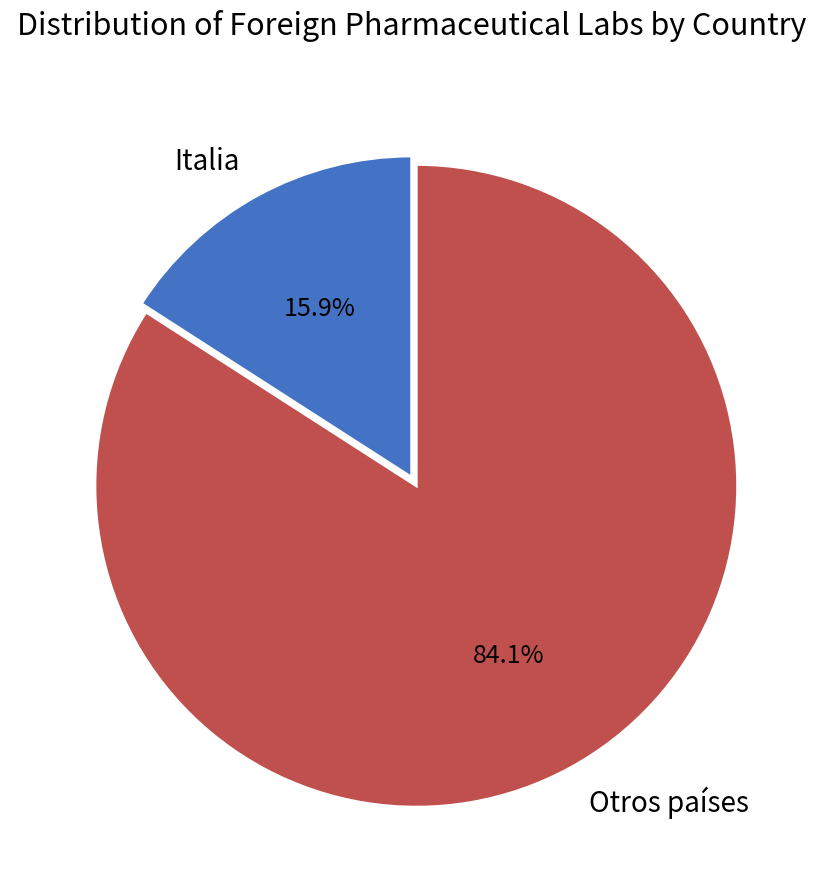

Does Brasil represent more than half of the total?

No